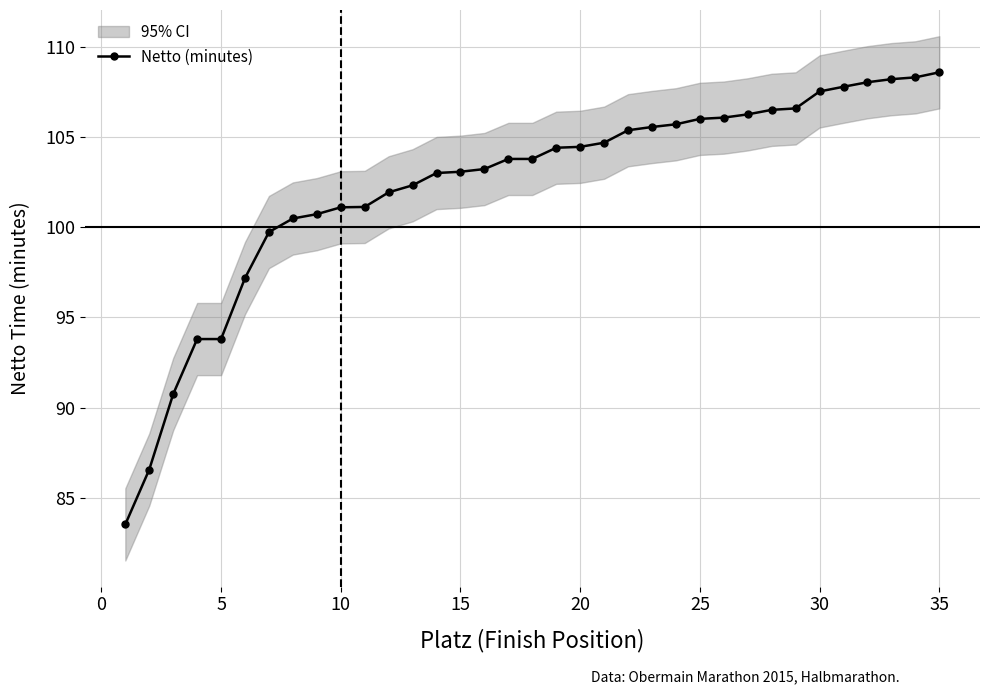

True or false: the data has more than 0 interior local peaks.

False